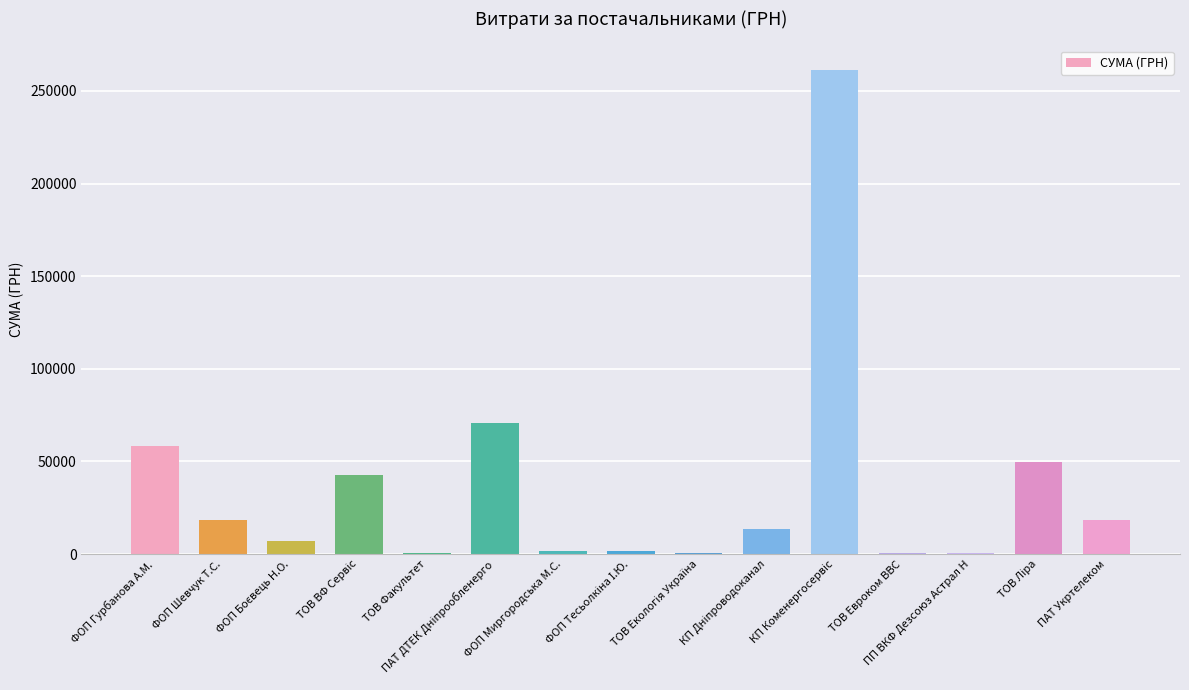

What is the greatest value displayed?

261422.7